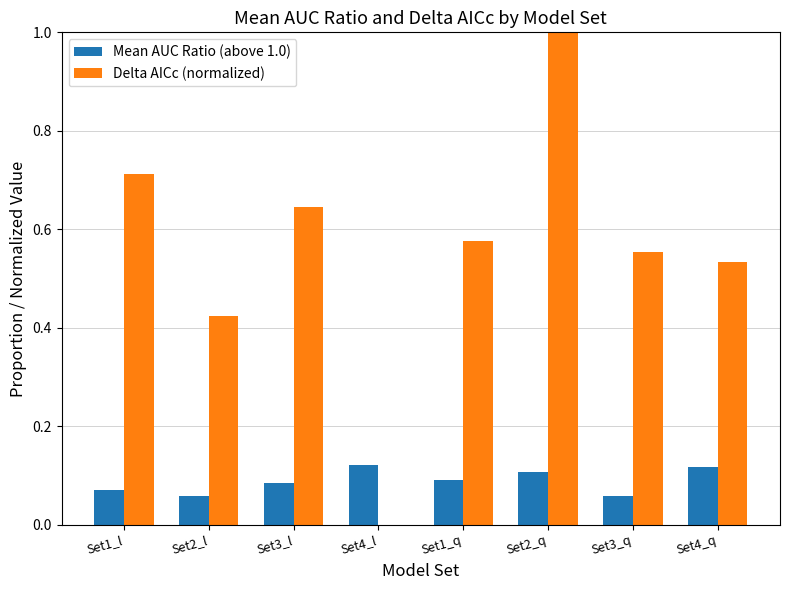

True or false: Delta AICc (normalized) has a value of 0.0 at Set4_l.

True